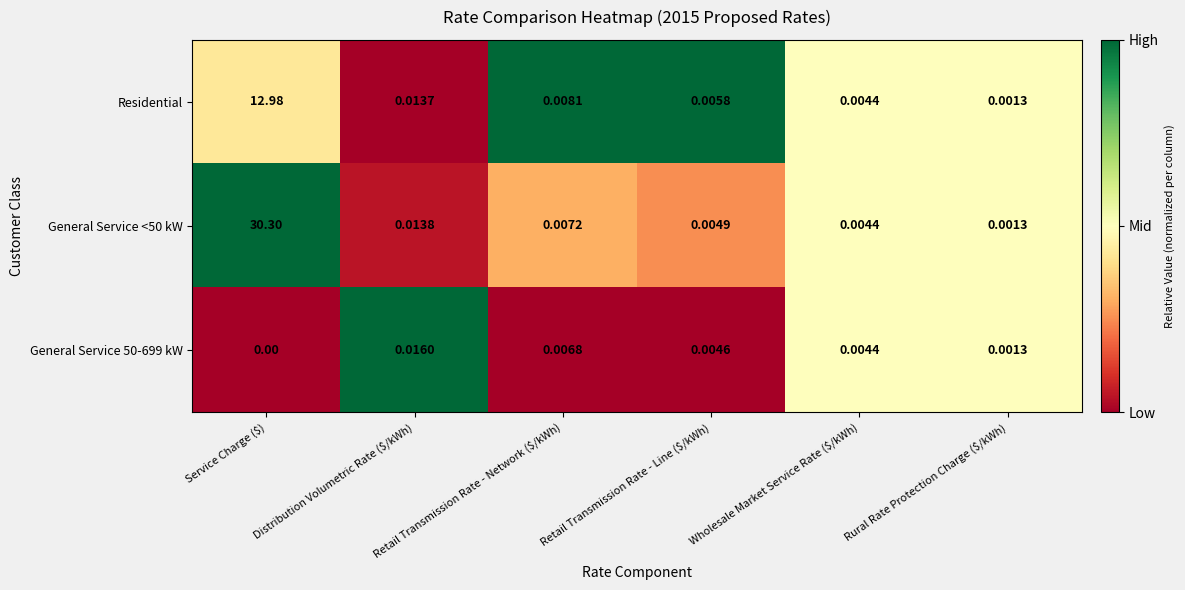

At which category does the chart reach its peak across all series?

Service Charge ($)